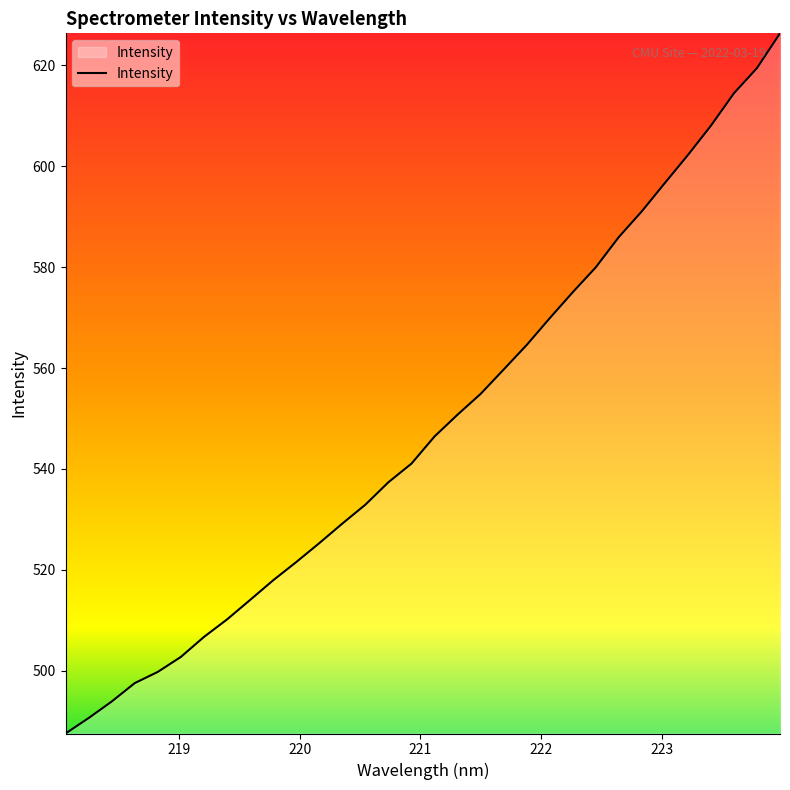

What is the difference between the maximum and minimum values?

138.8